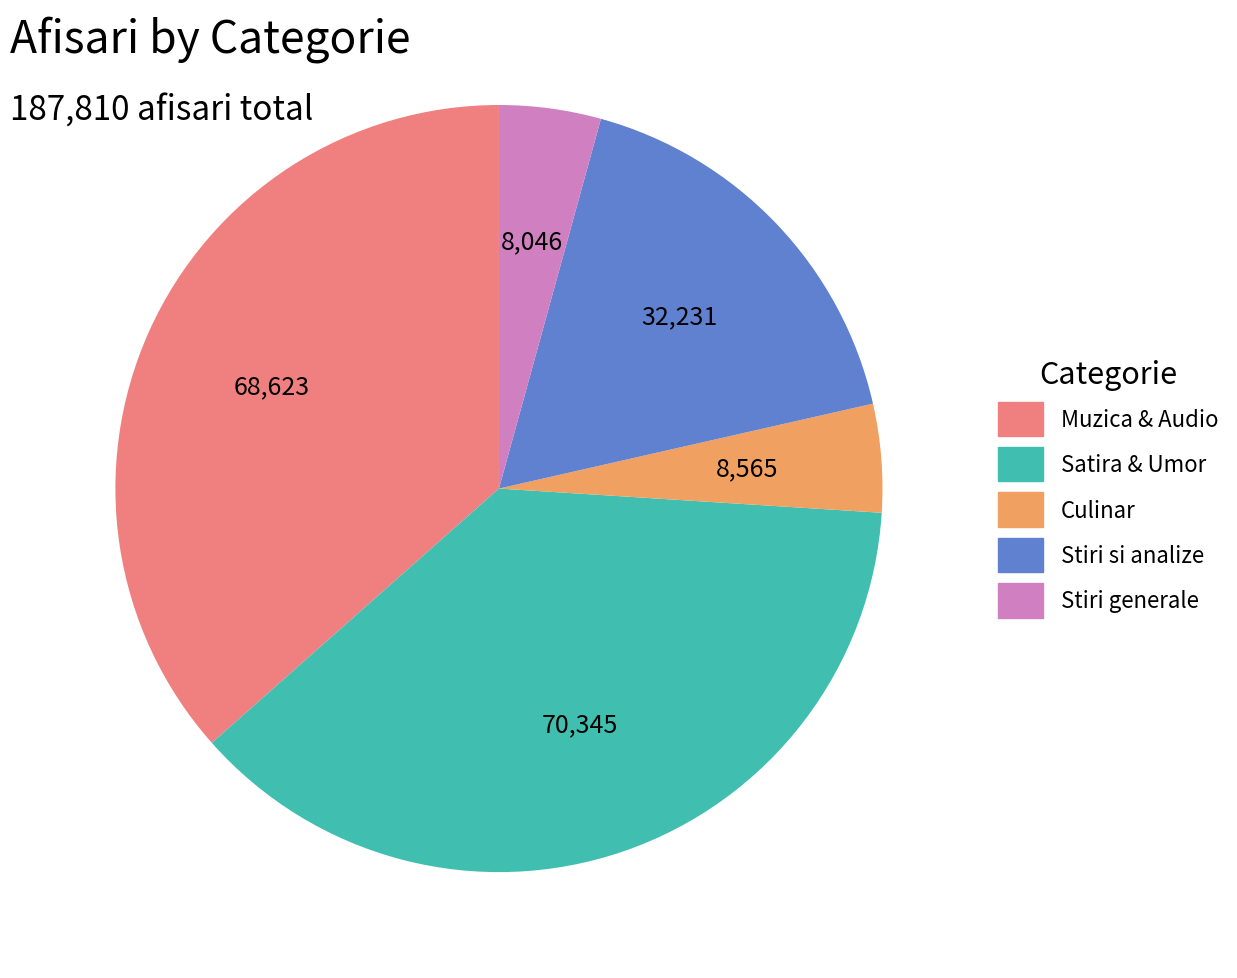

Is there a majority slice in this chart?

No